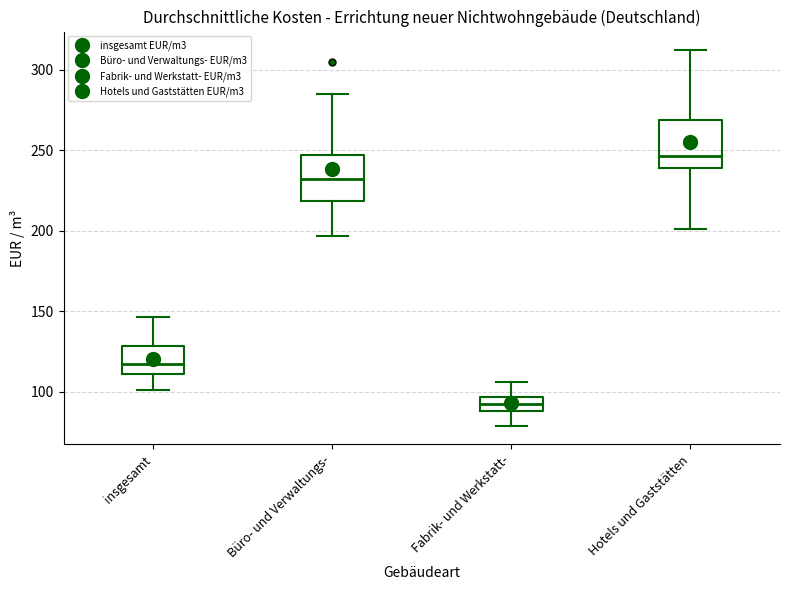

Which box's median line is the lowest?

Fabrik- und Werkstatt-